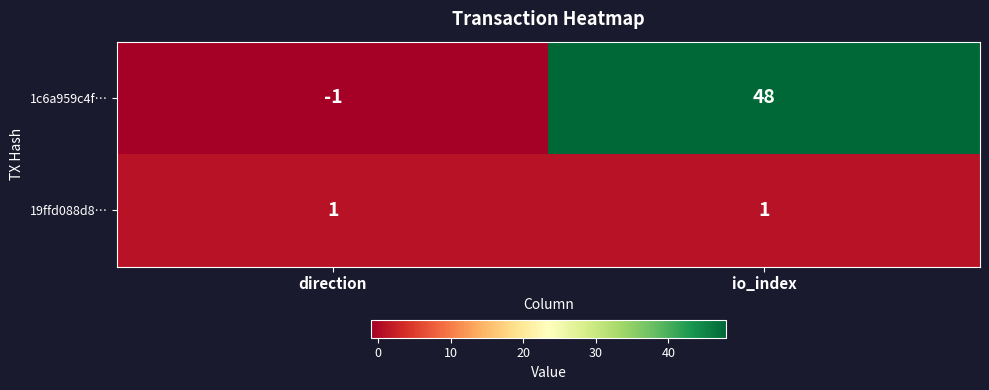

Is it true that 1c6a959c4f… equals 48 at io_index?

True